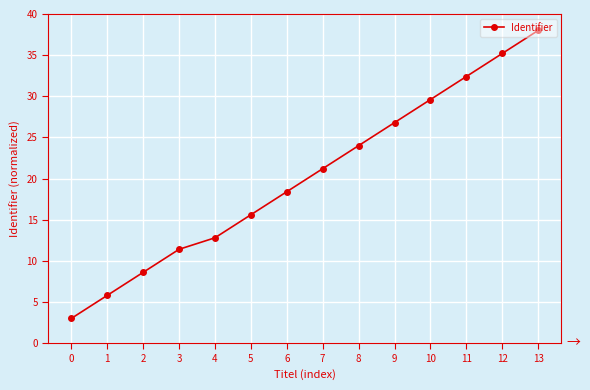

Rank the categories by value from highest to lowest.

13, 12, 11, 10, 9, 8, 7, 6, 5, 4, 3, 2, 1, 0